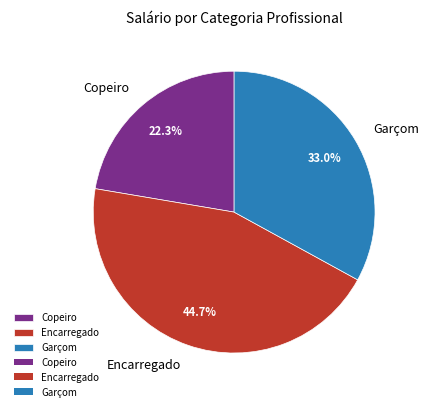

Does Encarregado account for over 50% of the chart?

No